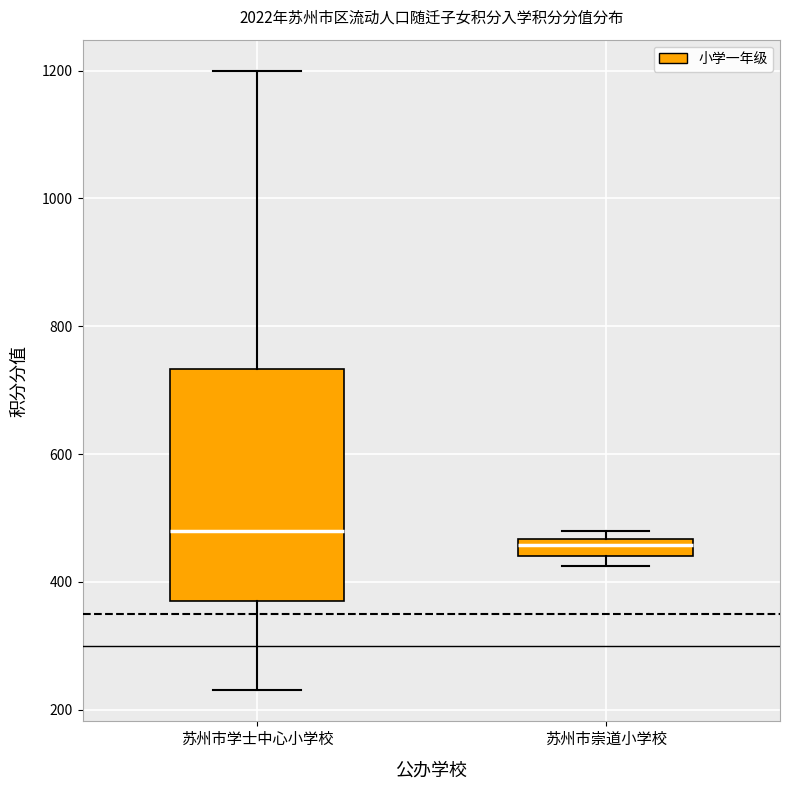

Which box is the tallest, from its lower edge to its upper edge?

苏州市学士中心小学校